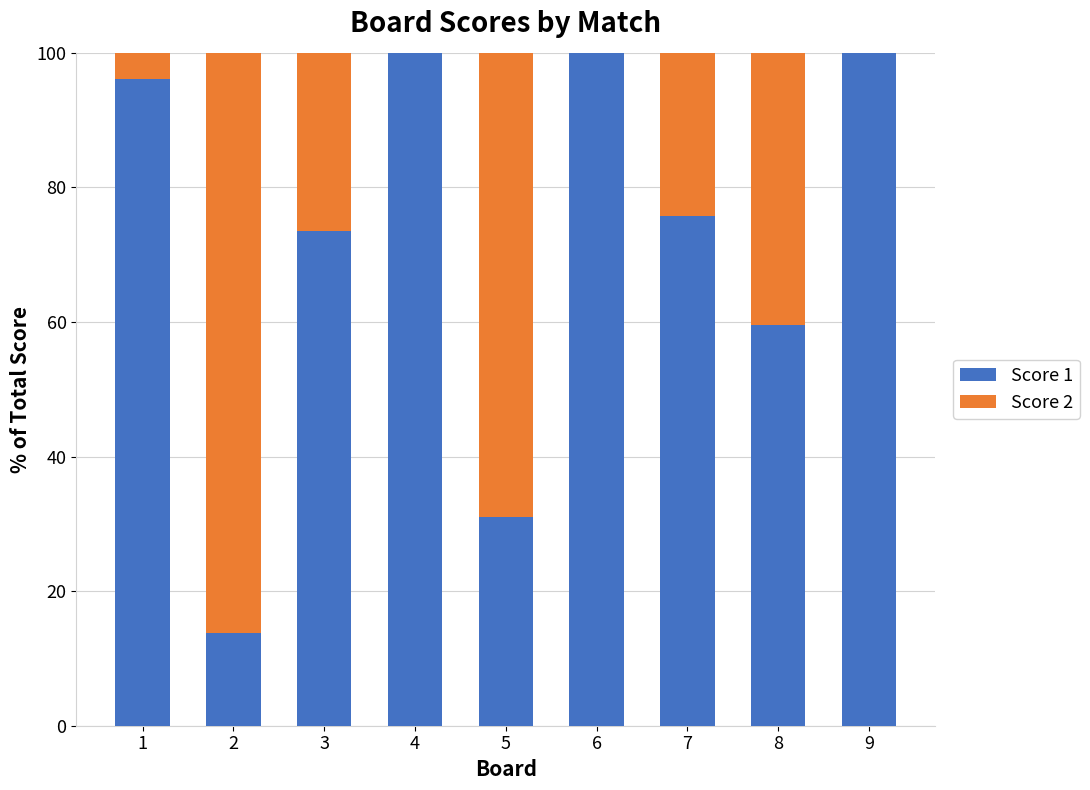

Does the chart contain stacked bars?

Yes